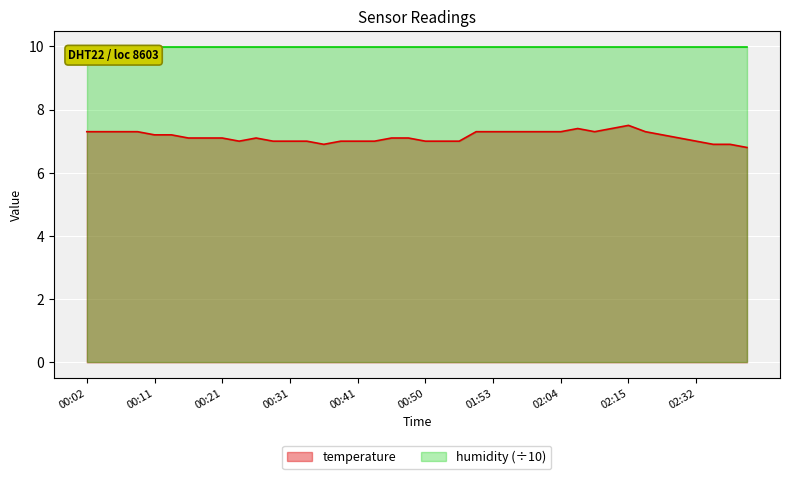

What is the difference between the second highest and second lowest values?

0.5